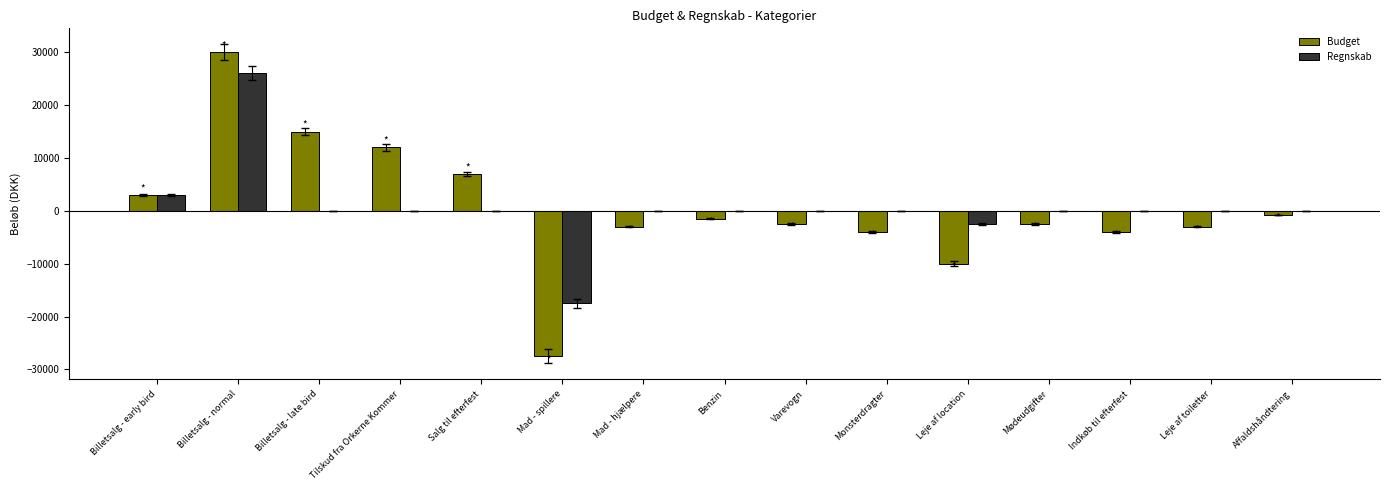

What are all the series names shown in the legend?

Budget, Regnskab